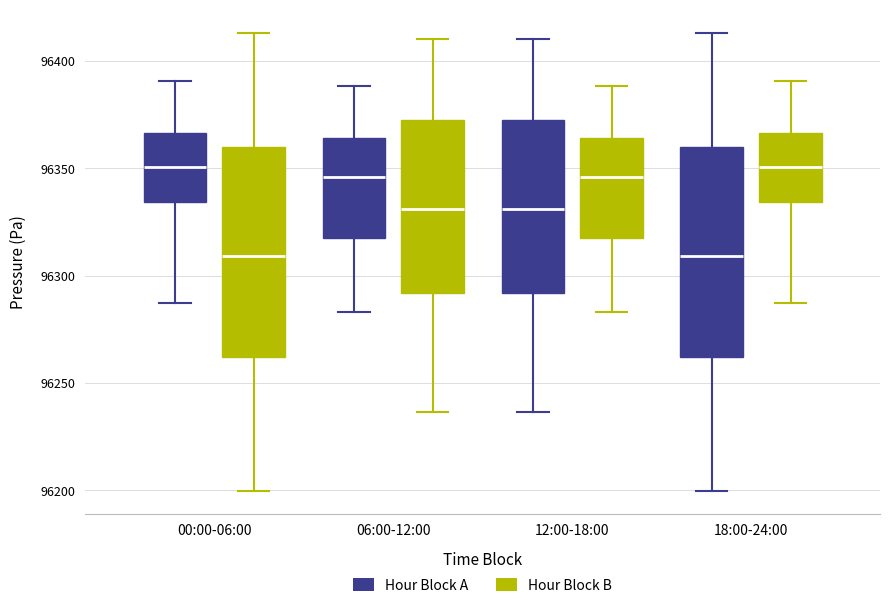

Reading left to right, read every box against the y-axis: the position of its median line, the range the box covers, and the ends of its whiskers. The values are not printed on the chart, so give them approximately, as read against the axis.

00:00-06:00 (Hour Block A): median 96350, box 96335 to 96365, whiskers 96285 to 96390
00:00-06:00 (Hour Block B): median 96310, box 96260 to 96360, whiskers 96200 to 96415
06:00-12:00 (Hour Block A): median 96345, box 96320 to 96365, whiskers 96285 to 96390
06:00-12:00 (Hour Block B): median 96330, box 96290 to 96370, whiskers 96235 to 96410
12:00-18:00 (Hour Block A): median 96330, box 96290 to 96370, whiskers 96235 to 96410
12:00-18:00 (Hour Block B): median 96345, box 96320 to 96365, whiskers 96285 to 96390
18:00-24:00 (Hour Block A): median 96310, box 96260 to 96360, whiskers 96200 to 96415
18:00-24:00 (Hour Block B): median 96350, box 96335 to 96365, whiskers 96285 to 96390